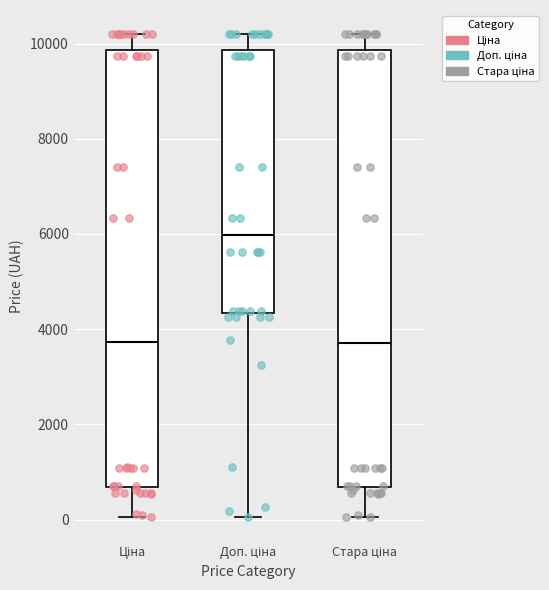

Reading left to right, read every box against the y-axis: the position of its median line, the range the box covers, and the ends of its whiskers. The values are not printed on the chart, so give them approximately, as read against the axis.

Ціна: median 3800, box 600 to 9800, whiskers 0 to 10200
Доп. ціна: median 6000, box 4400 to 9800, whiskers 0 to 10200
Стара ціна: median 3800, box 600 to 9800, whiskers 0 to 10200